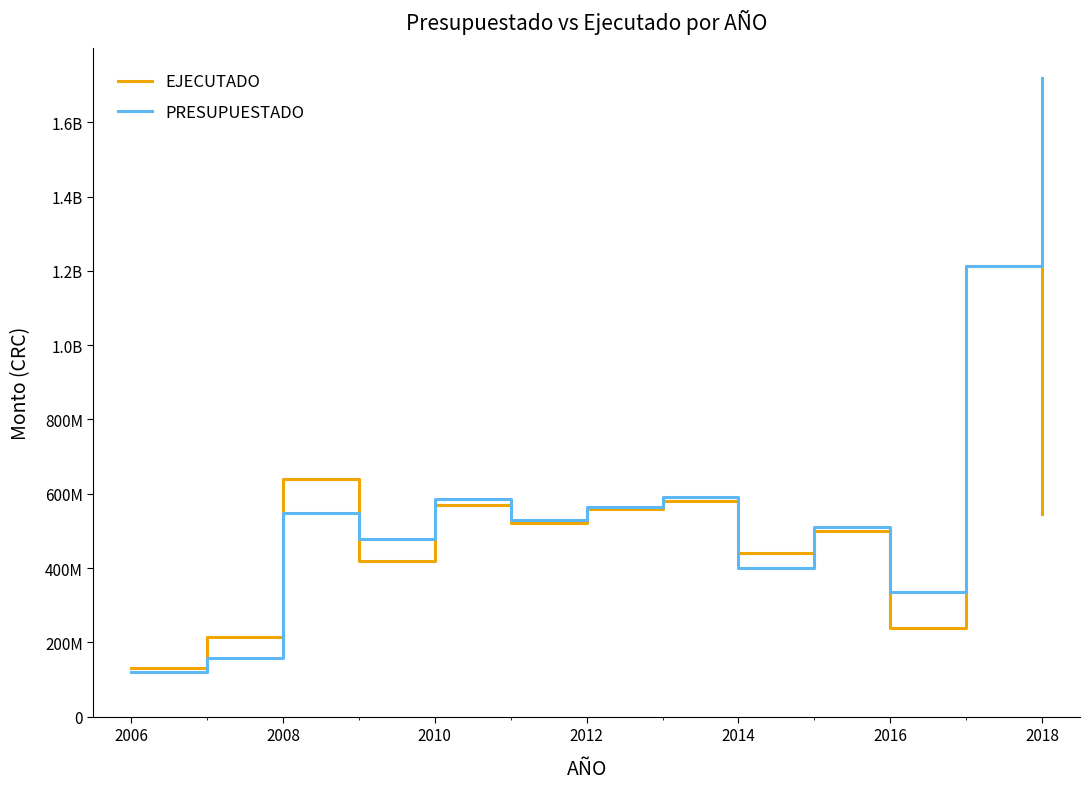

Rank the series by their maximum value, from highest to lowest.

PRESUPUESTADO, EJECUTADO